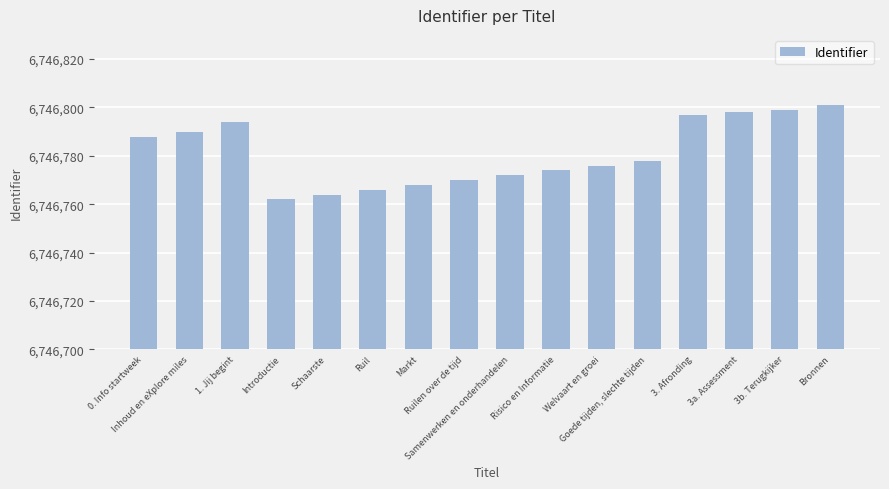

What is the maximum value shown in the chart?

6746801